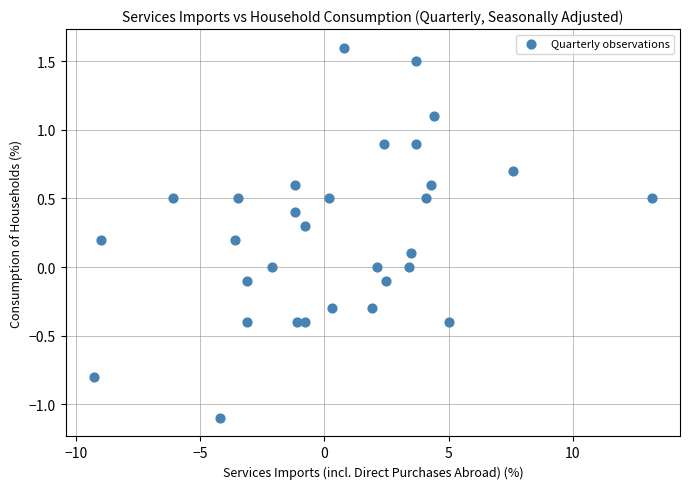

What is the range of X values (max minus min)?

22.5